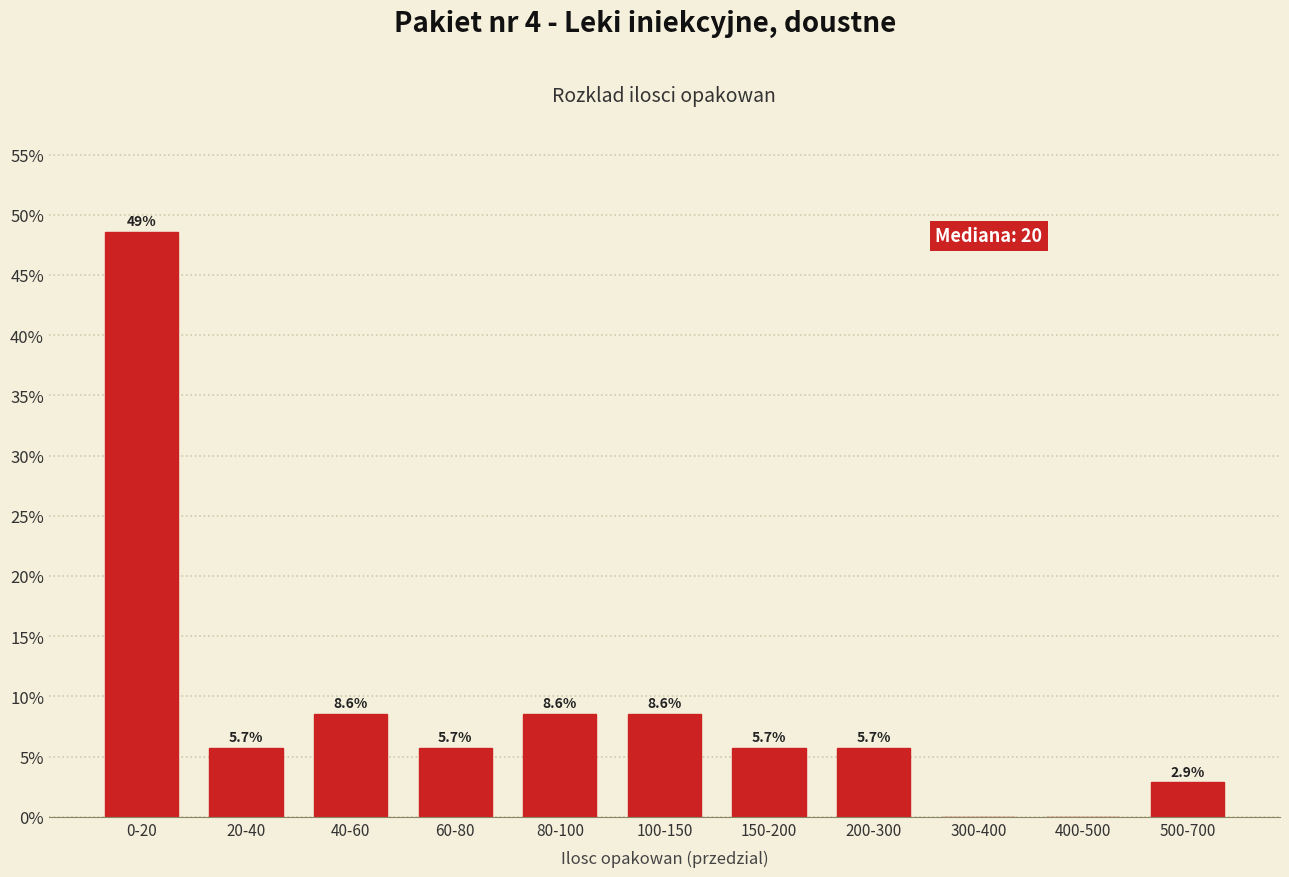

Reading left to right, what are all the values shown in this chart?

0-20=48.6	20-40=5.7	40-60=8.6	60-80=5.7	80-100=8.6	100-150=8.6	150-200=5.7	200-300=5.7	300-400=0.0	400-500=0.0	500-700=2.9